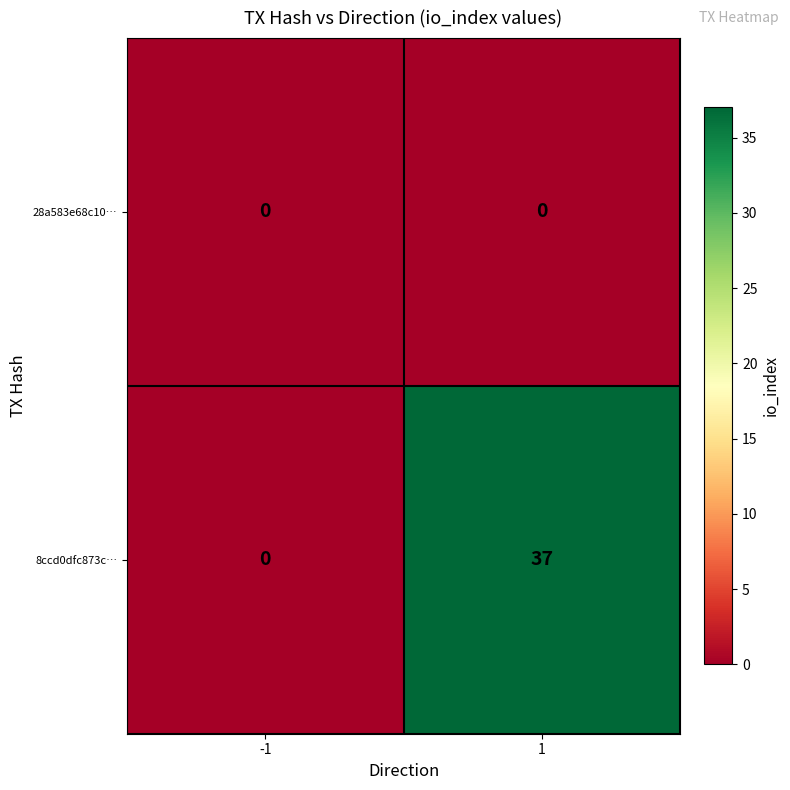

What is the difference between the maximum and minimum values in the 8ccd0dfc873c… series?

37